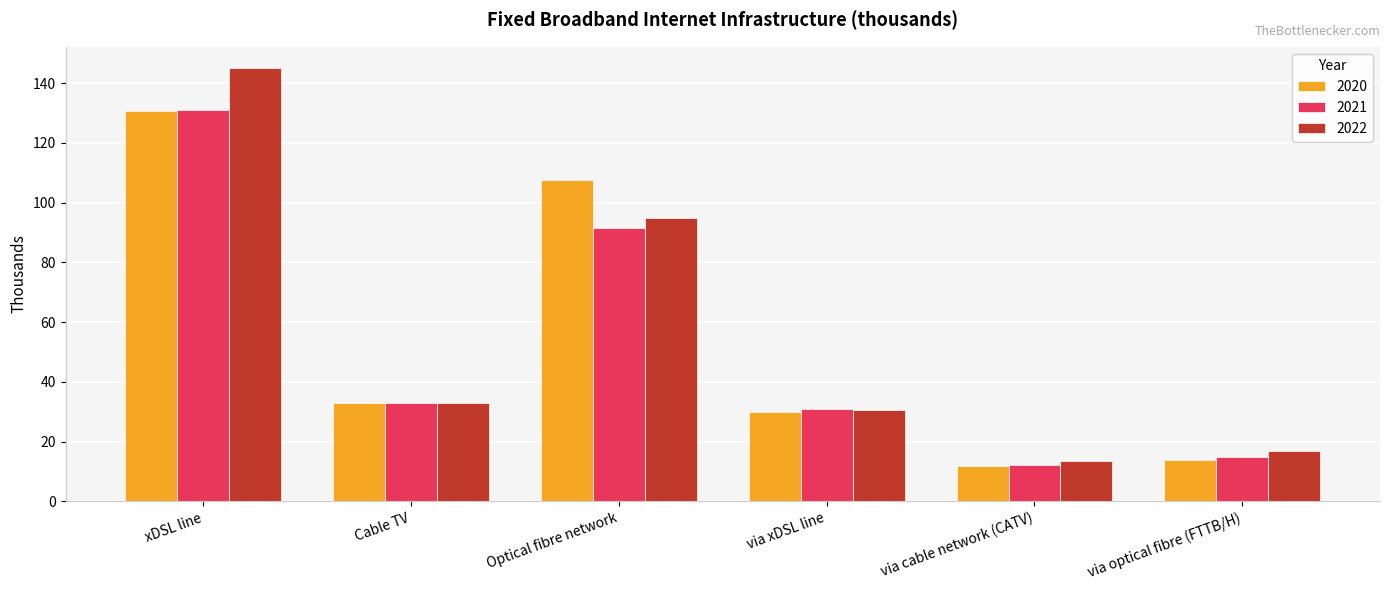

At which label does 2020 first exceed 32?

xDSL line